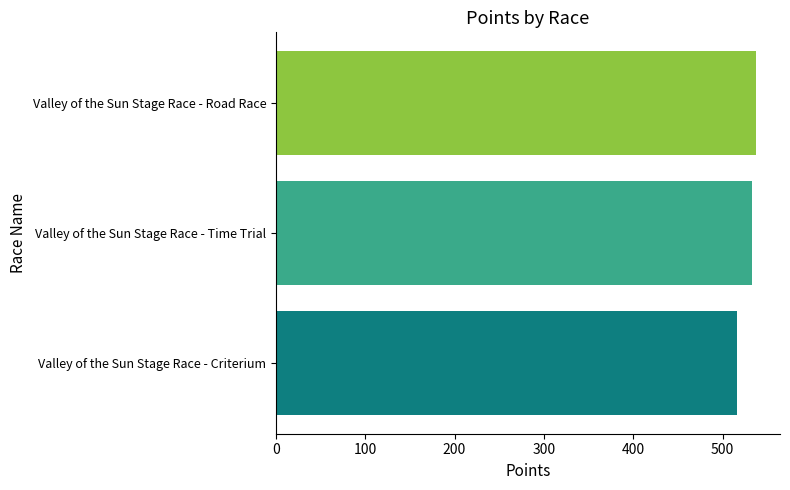

What is the difference between the maximum and minimum values?

21.4